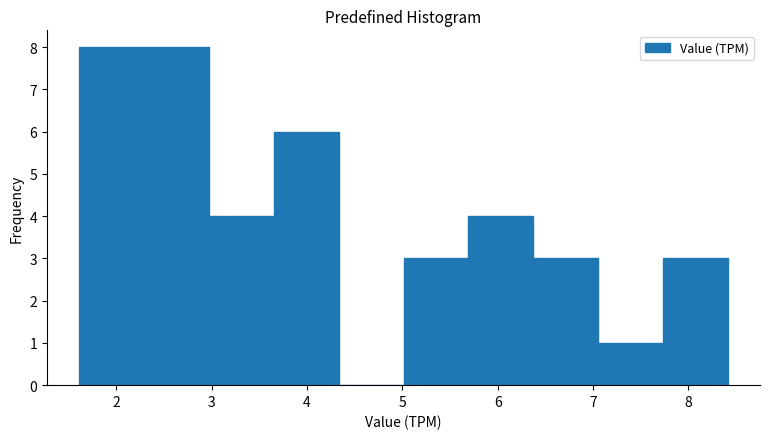

Reading left to right, list every bar in this chart as the range it spans on the x-axis followed by its height. Neither the bar edges nor the heights are printed on the chart, so give them approximately, as read against the axes.

1.6 to 2.3: 8
2.3 to 3.0: 8
3.0 to 3.7: 4
3.7 to 4.3: 6
4.3 to 5.0: 0
5.0 to 5.7: 3
5.7 to 6.4: 4
6.4 to 7.1: 3
7.1 to 7.7: 1
7.7 to 8.4: 3